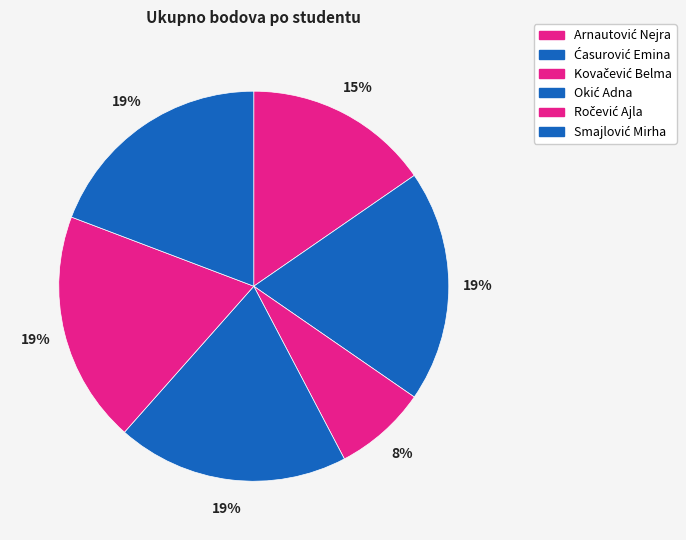

To the nearest percent, what is the combined percentage of Okić Adna and Ročević Ajla?

38%